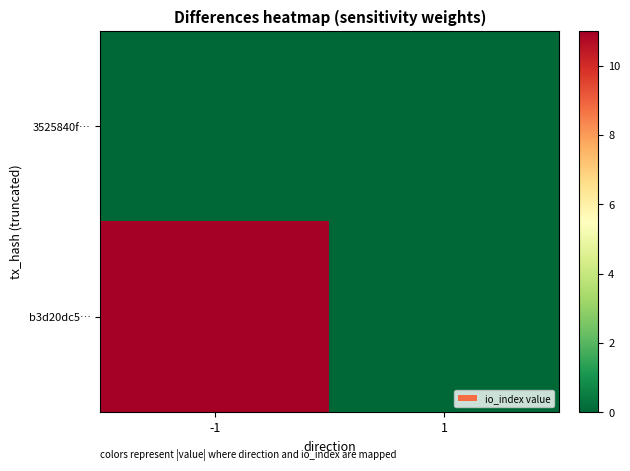

What is the total value across all series at -1?

11